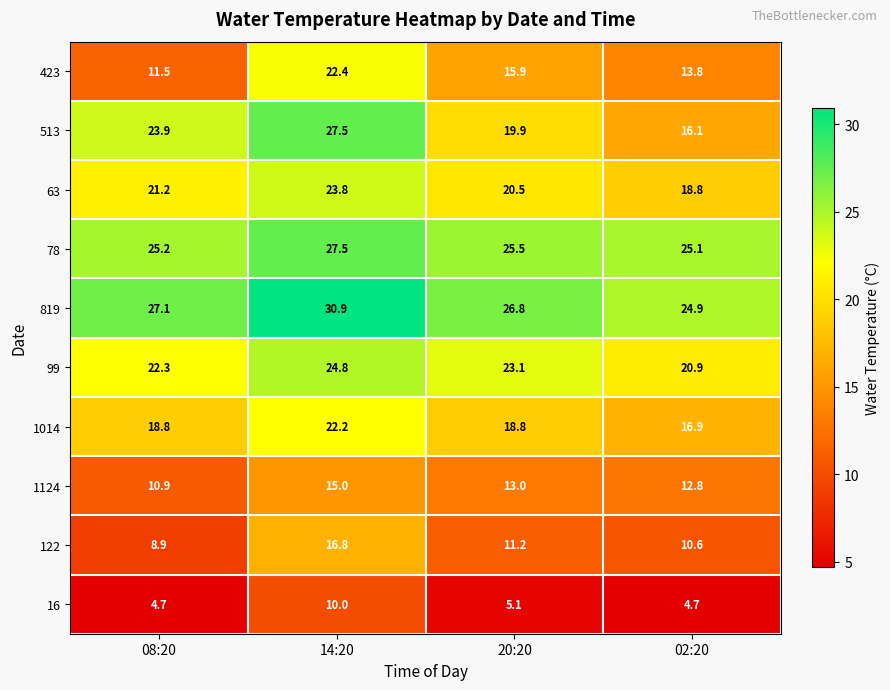

What is the difference between the highest and lowest values at 02:20?

20.4